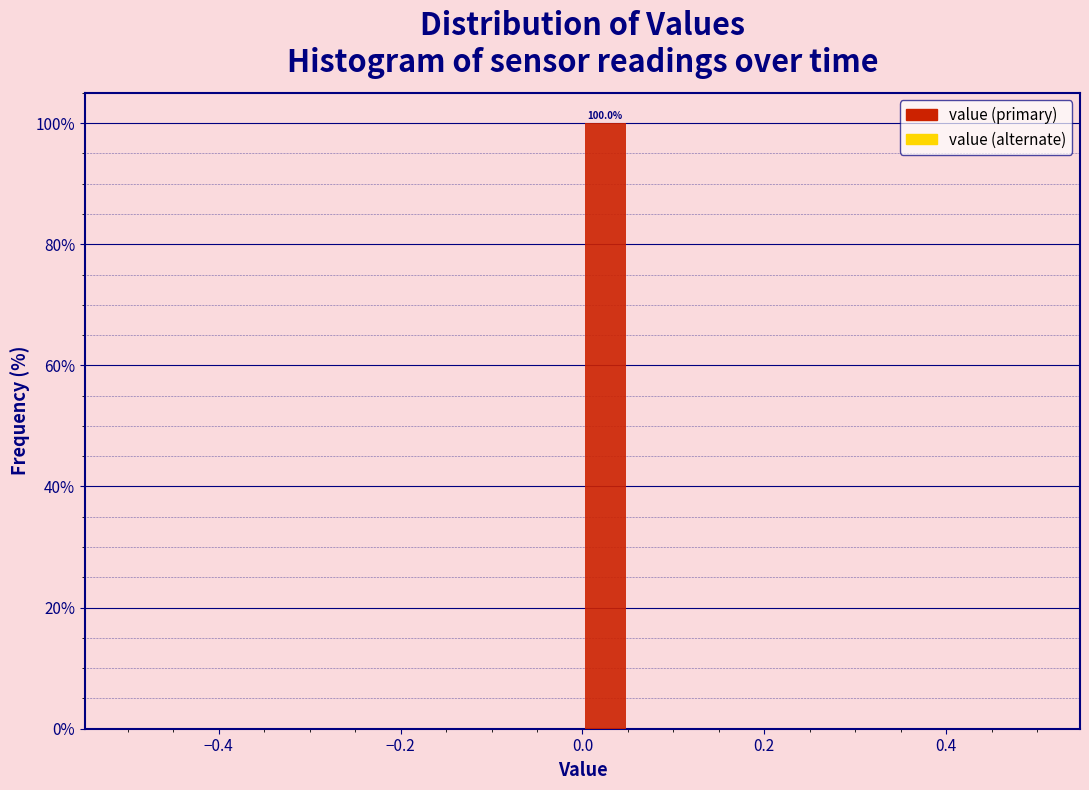

Read against the x-axis, roughly where is the centre of the tallest bar?

0.02